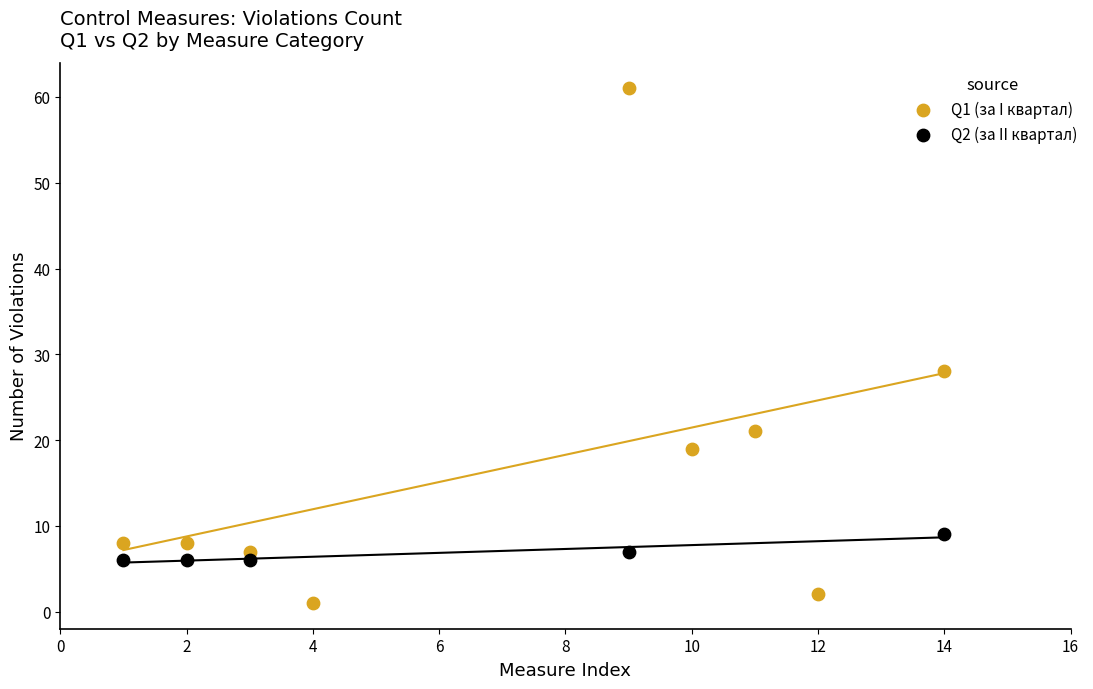

What are all the series names shown in the legend?

Q1 (за I квартал), Q2 (за II квартал)